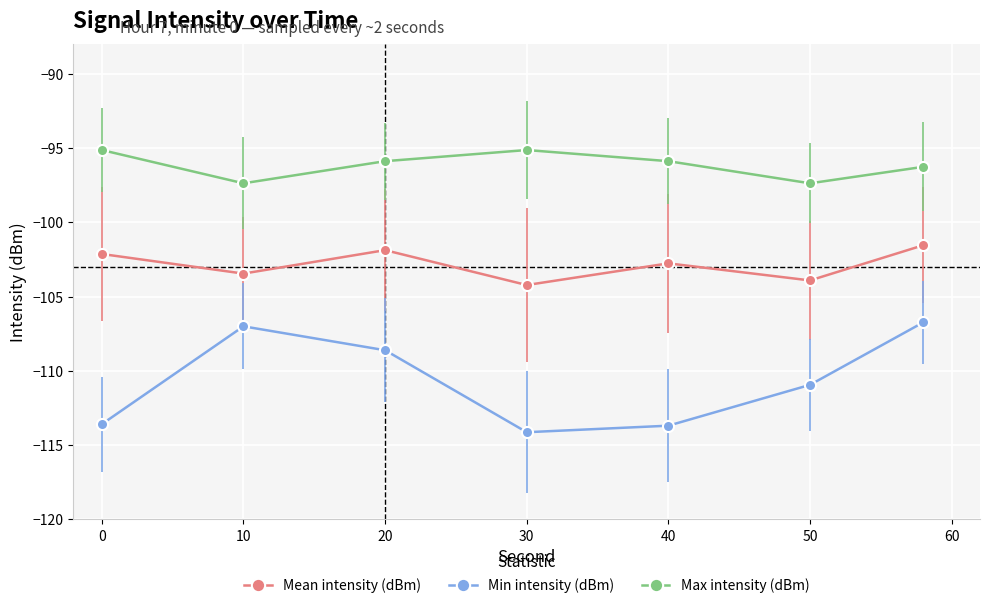

Rank the series by their average value, from highest to lowest.

Max intensity (dBm), Mean intensity (dBm), Min intensity (dBm)